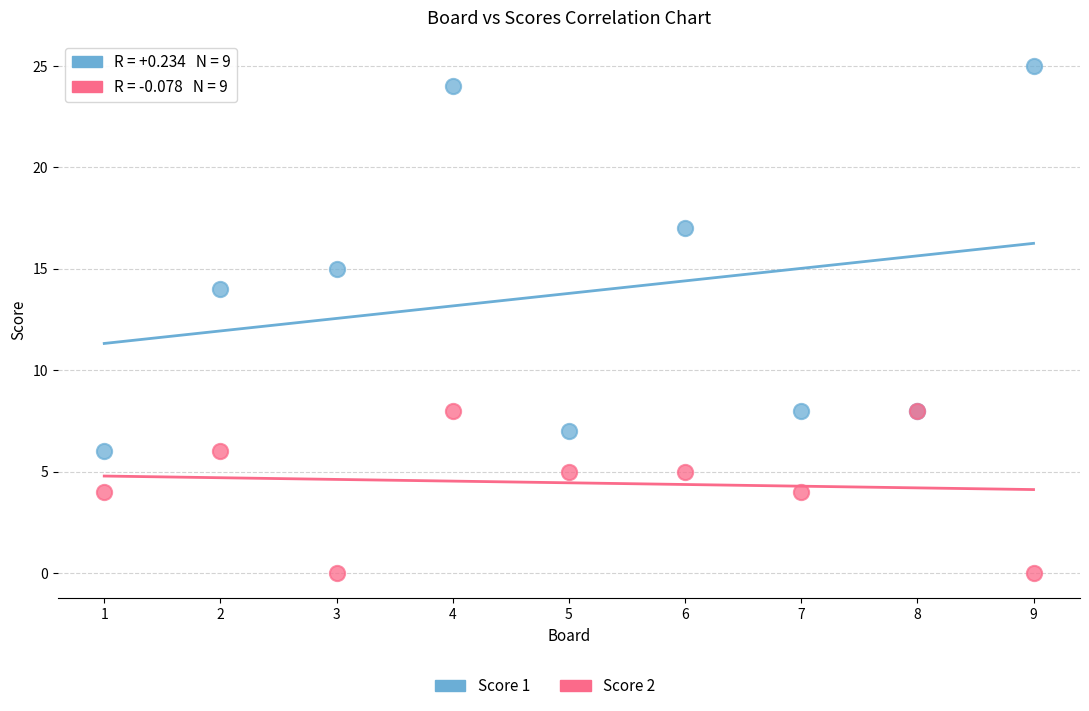

Across all series, what Y value is closest to 12?

14